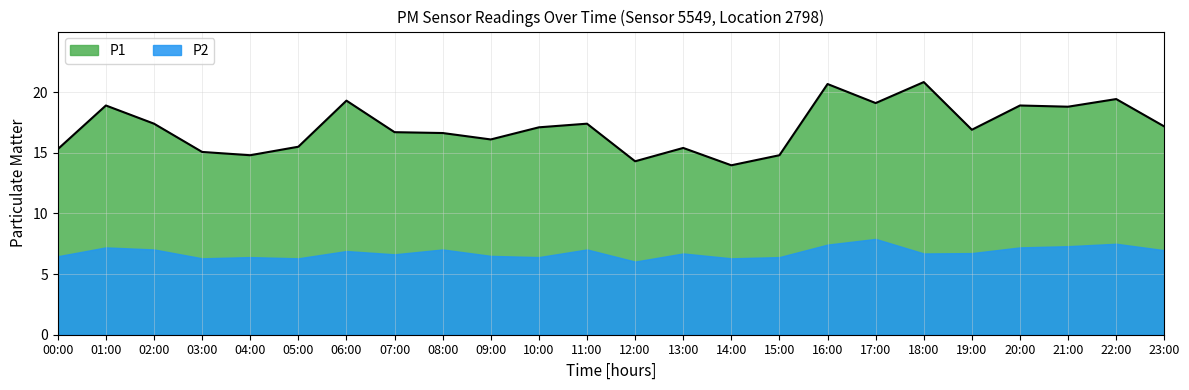

What is the label of the 15th point from the right?

09:00